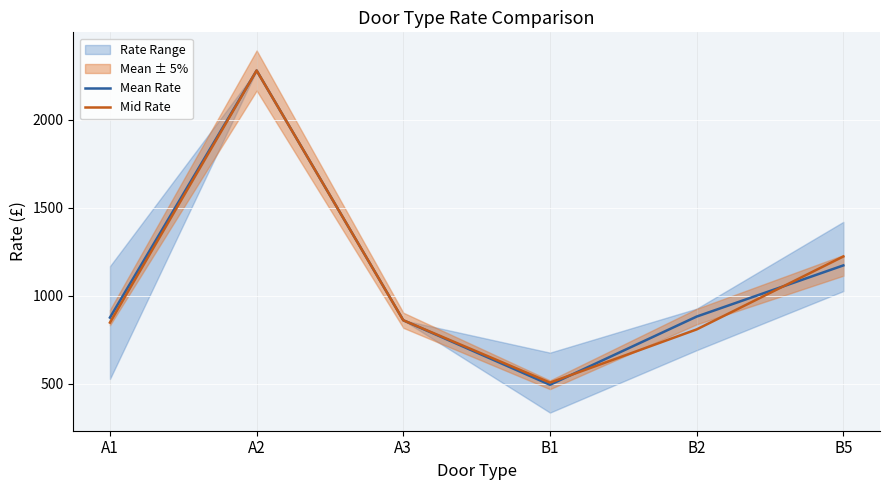

What is the difference between the Mid Rate values at B1 and A3?

354.4